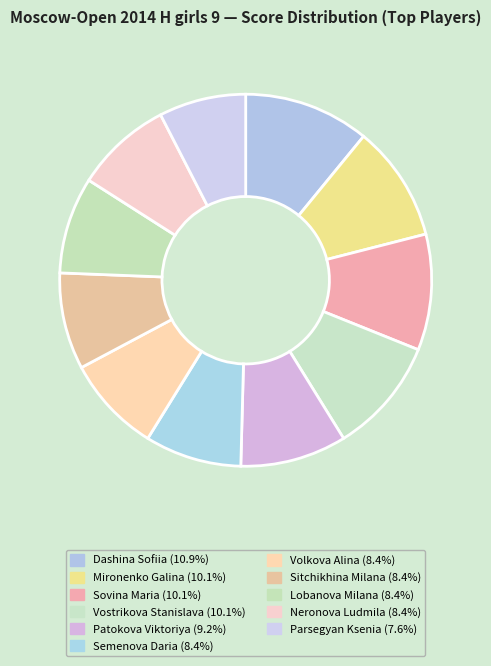

The Parsegyan Ksenia slice represents 18% of the pie. True or false?

False